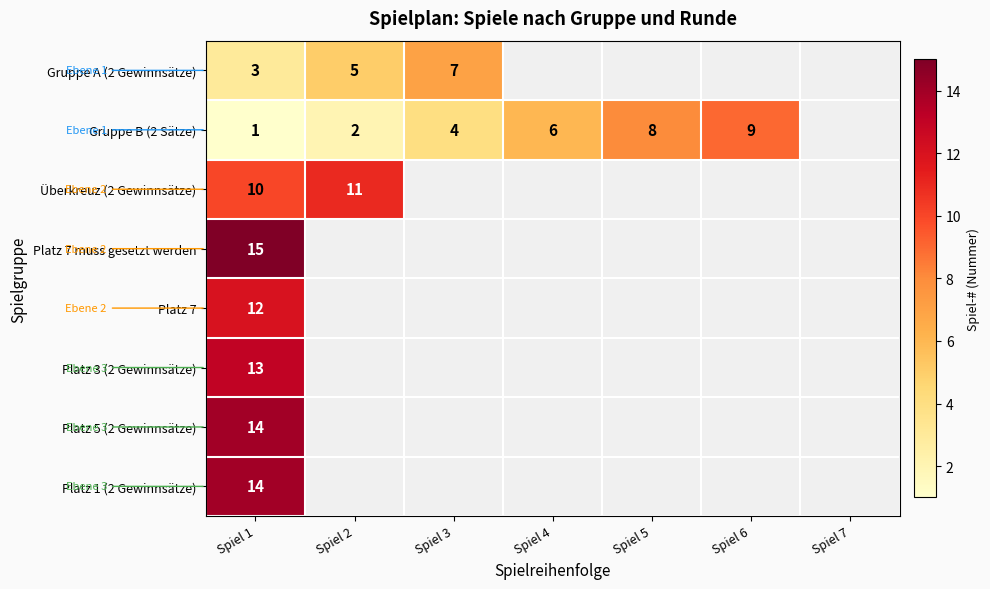

The value of Gruppe B (2 Sätze) at Spiel 5 is 6. True or false?

False